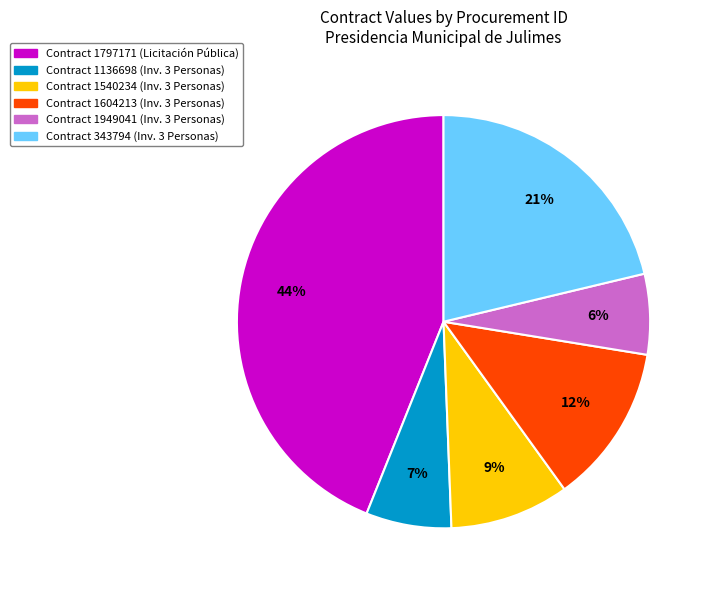

To the nearest percent, what is the difference between the largest and smallest slice percentages?

38%